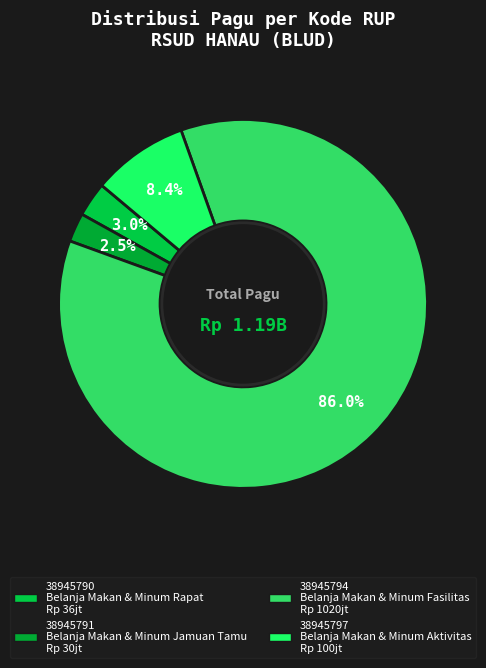

Does any single category account for the majority?

Yes